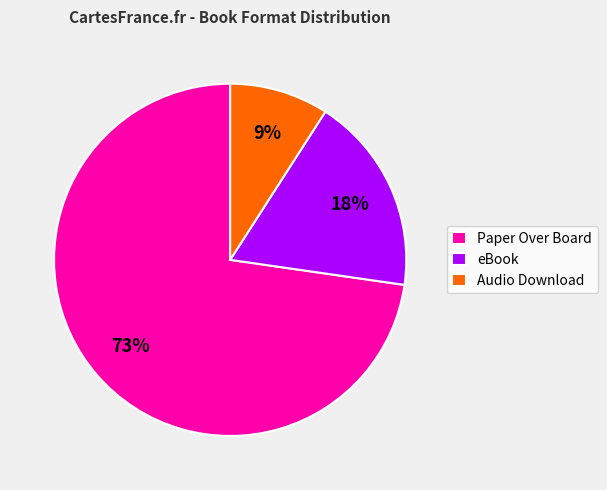

To the nearest percent, what is the difference between the largest and smallest slice percentages?

64%